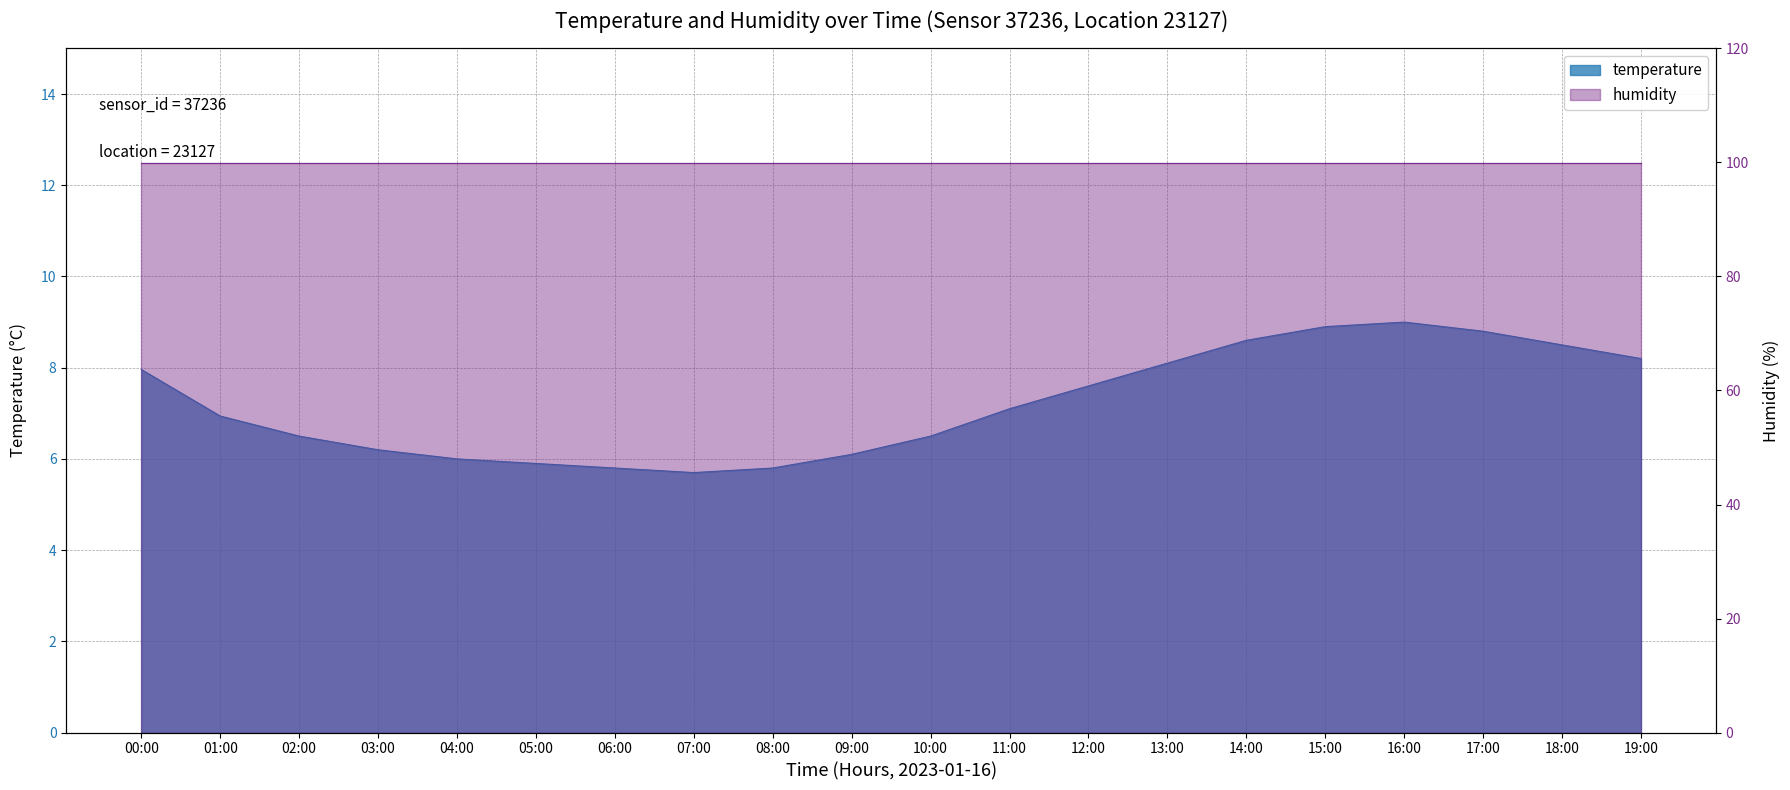

At which category does the data reach its first local peak?

16:00